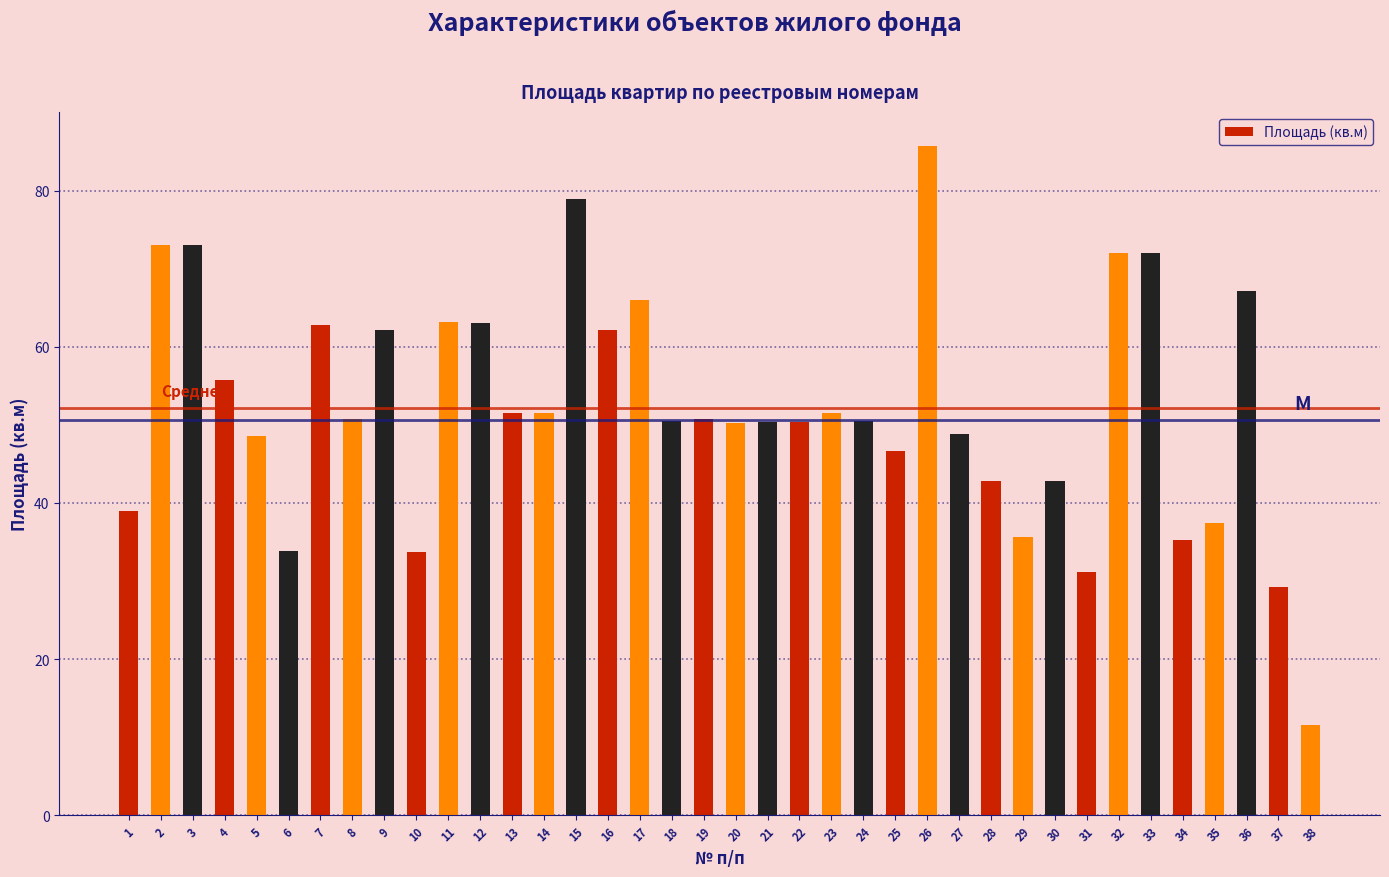

What is the greatest value displayed?

85.8